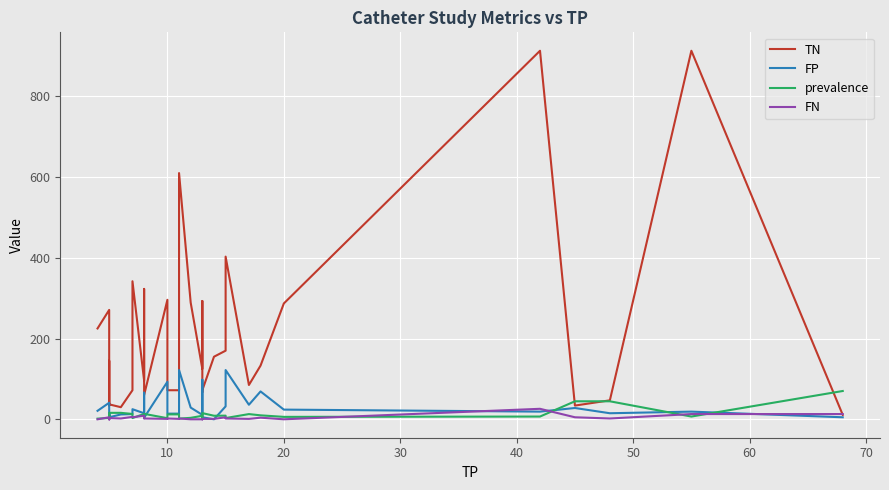

The value of prevalence at 28 is 10.3. True or false?

False